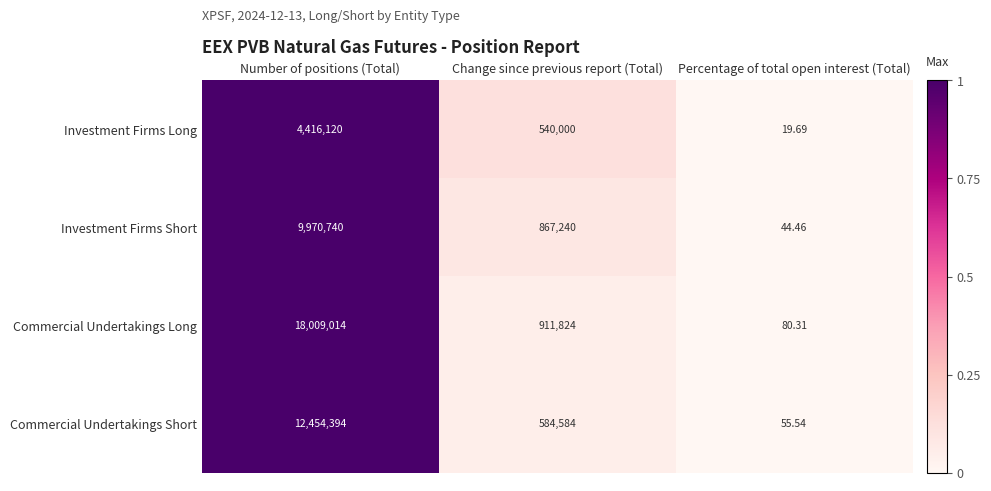

At which label does Investment Firms Short first exceed 867240?

Number of positions (Total)